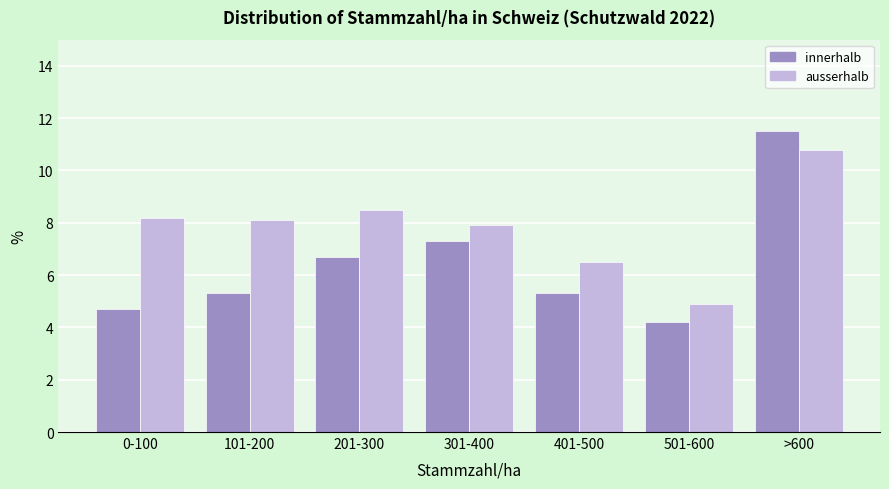

Reading left to right, transcribe all the data shown in this chart.

innerhalb: 0-100=4.7	101-200=5.3	201-300=6.7	301-400=7.3	401-500=5.3	501-600=4.2	>600=11.5
ausserhalb: 0-100=8.2	101-200=8.1	201-300=8.5	301-400=7.9	401-500=6.5	501-600=4.9	>600=10.8